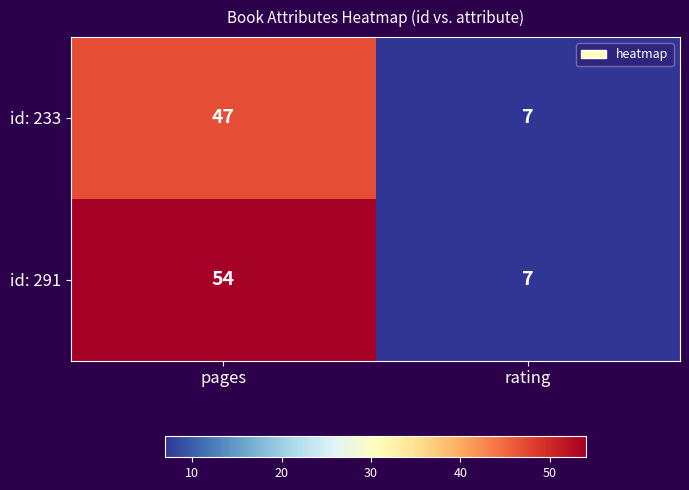

Count the number of data series in this chart.

2